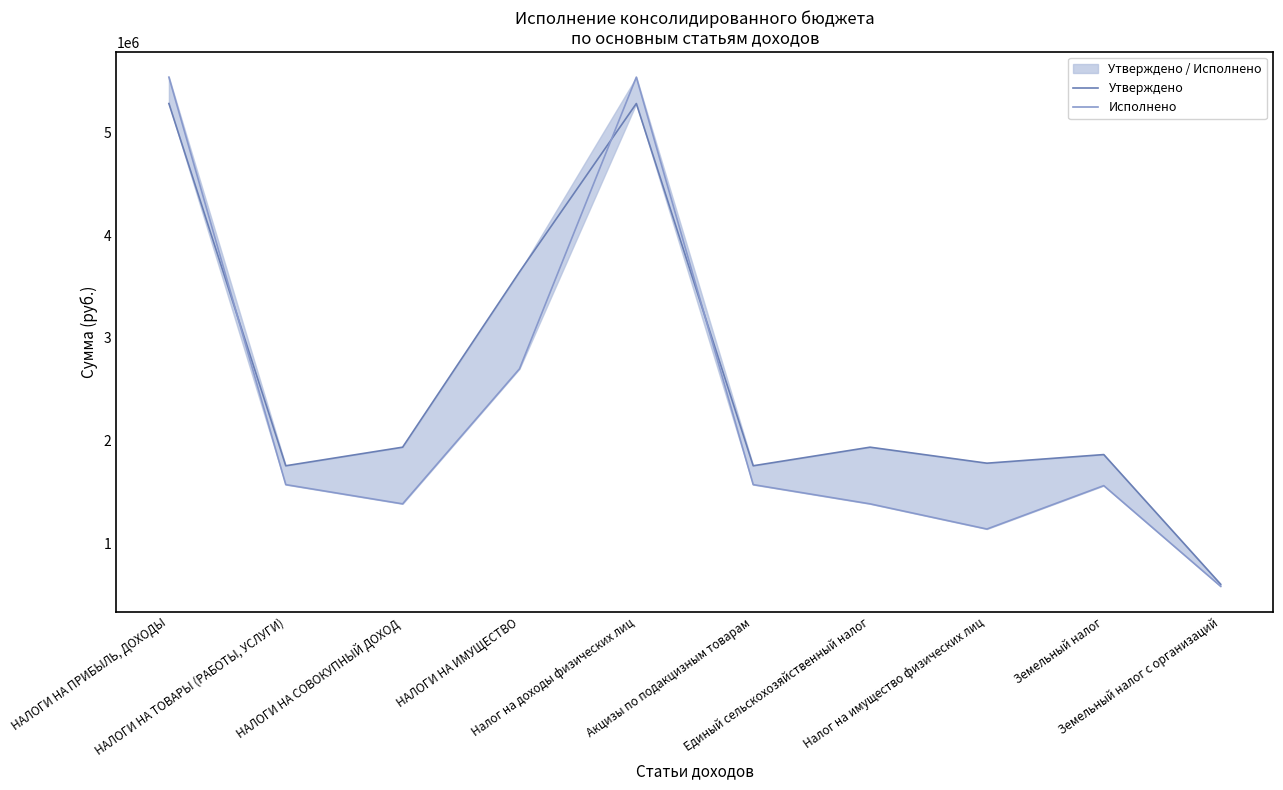

Reading right to left, transcribe all the data shown in this chart.

Утверждено: 600000.0	1862300.0	1778400.0	1934200.0	1753300.0	5280700.0	3640700.0	1934200.0	1753300.0	5280700.0
Исполнено: 579801.3	1559883.9	1137231.1	1382410.2	1569656.6	5537845.3	2697115.0	1382410.2	1569656.6	5537845.3